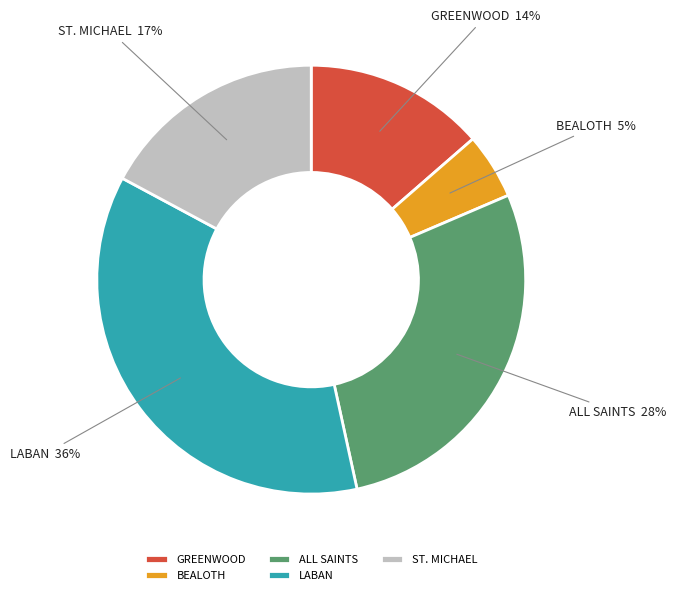

Which slice is the largest?

LABAN